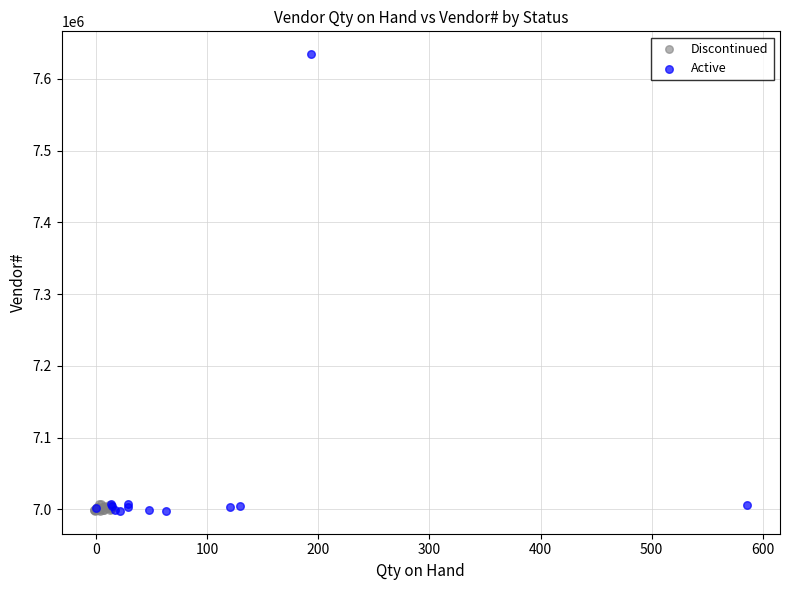

Which series has the largest Y range (max minus min)?

Active